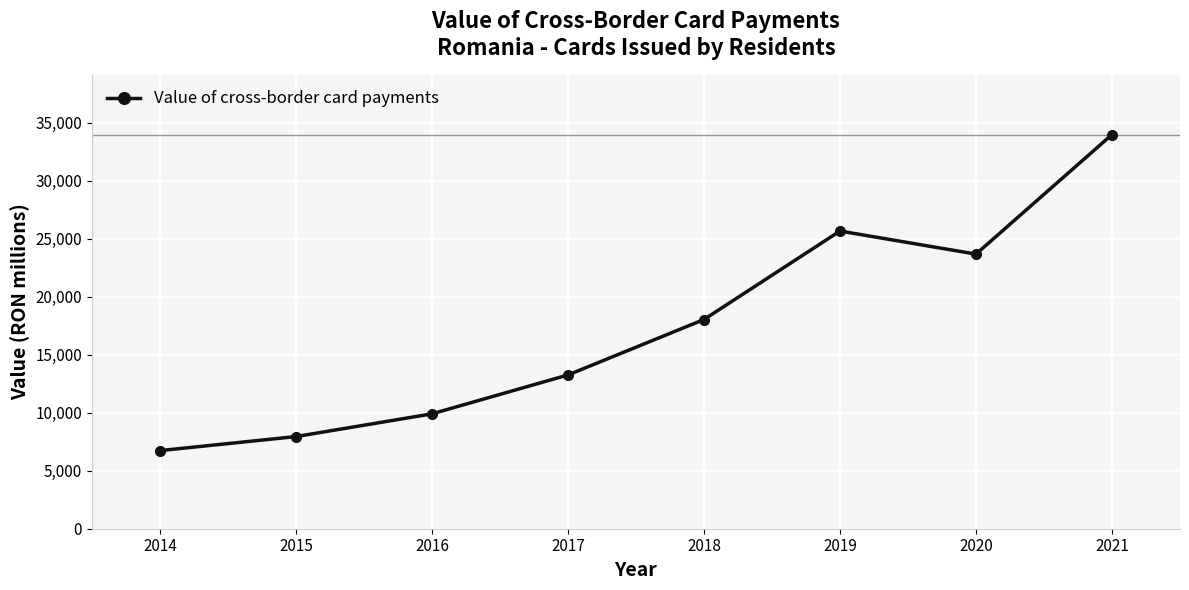

Reading left to right, transcribe all the data shown in this chart.

2014=6733.3	2015=7943.2	2016=9902.1	2017=13255.1	2018=18035.4	2019=25662.2	2020=23673.7	2021=33980.0